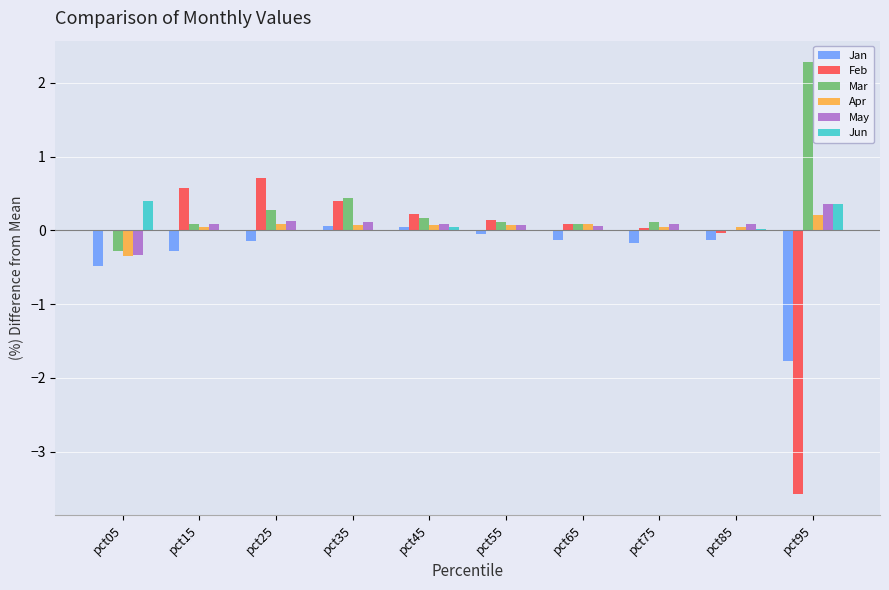

Is it true that Jun equals 0.6 at pct05?

False